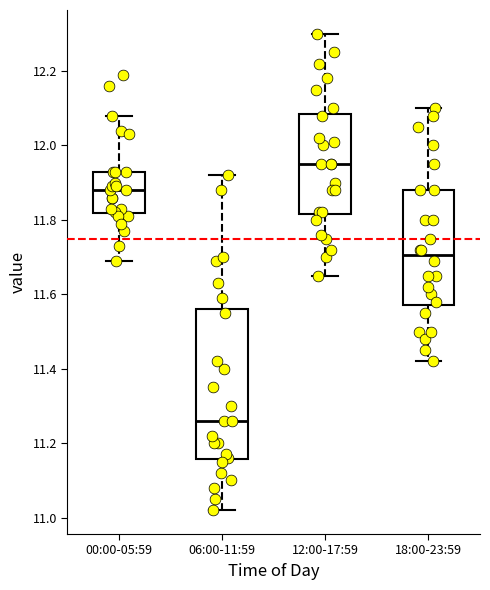

Reading left to right, transcribe this box plot: for each box, give where its median line is, the range the box spans, and where its two whiskers end, as read against the y-axis. The values are not printed on the chart, so give them approximately, as read against the axis.

00:00-05:59: median 11.88, box 11.82 to 11.94, whiskers 11.70 to 12.08
06:00-11:59: median 11.26, box 11.16 to 11.56, whiskers 11.02 to 11.92
12:00-17:59: median 11.96, box 11.82 to 12.08, whiskers 11.66 to 12.30
18:00-23:59: median 11.70, box 11.58 to 11.88, whiskers 11.42 to 12.10